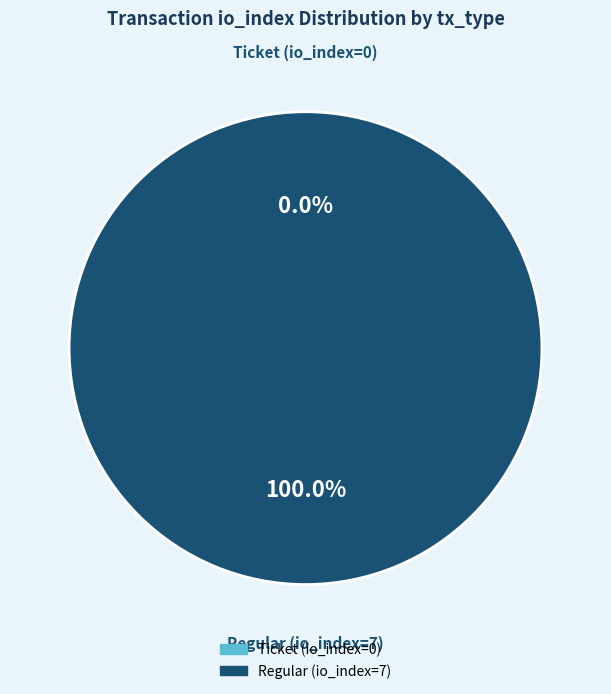

Combined, what portion of the pie is Ticket (io_index=0) and Regular (io_index=7)?

100.0%